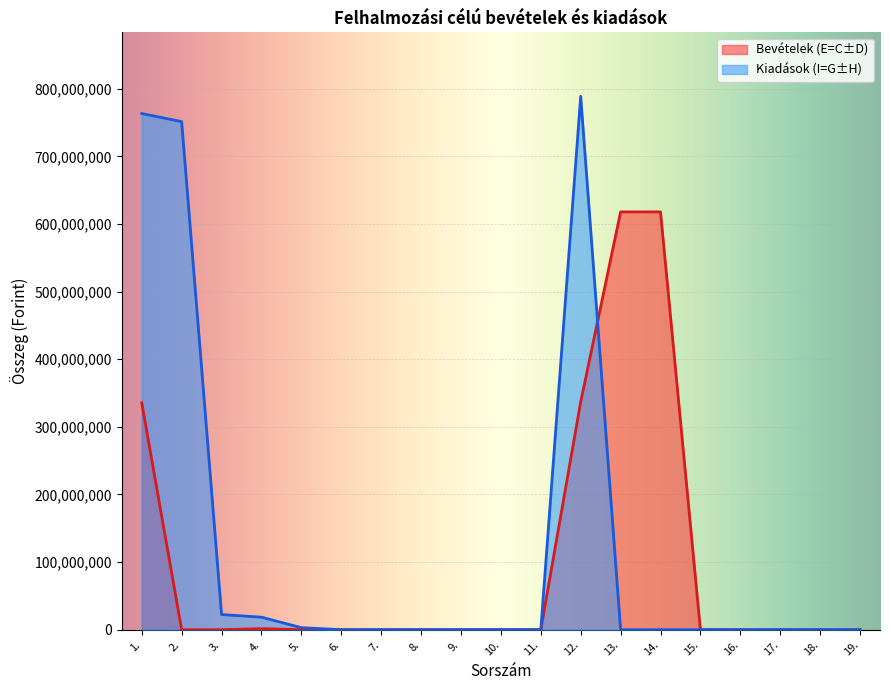

Rank the categories by Kiadások (I=G±H) value from lowest to highest.

6., 7., 8., 9., 10., 11., 13., 14., 15., 16., 17., 18., 19., 5., 4., 3., 2., 1., 12.